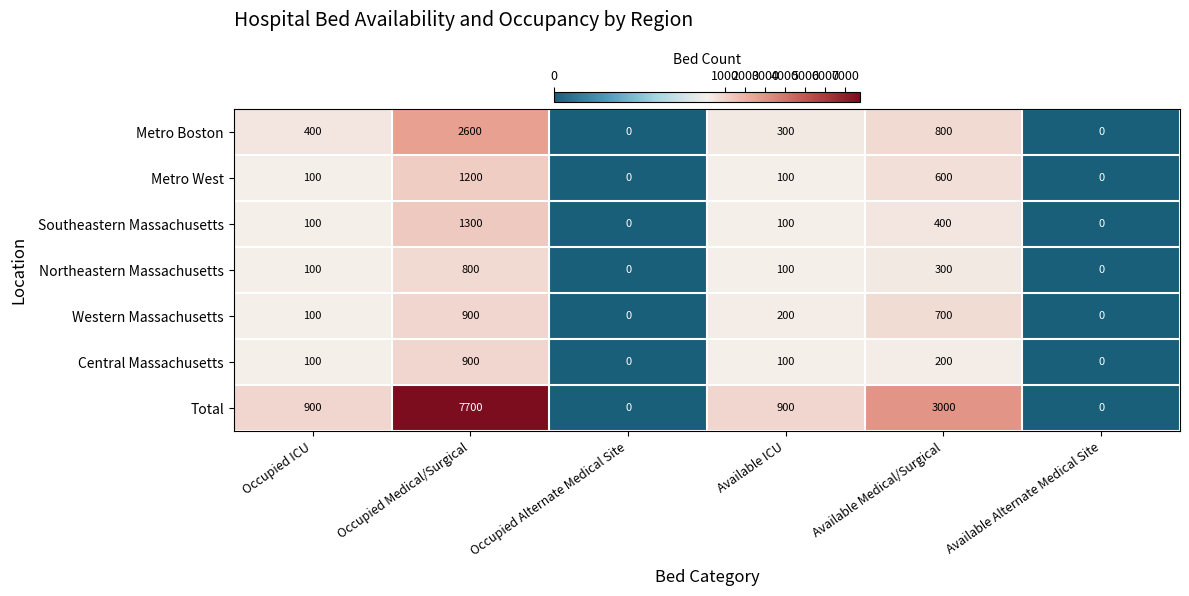

What is the difference between the Central Massachusetts values at Available Alternate Medical Site and Occupied Medical/Surgical?

900